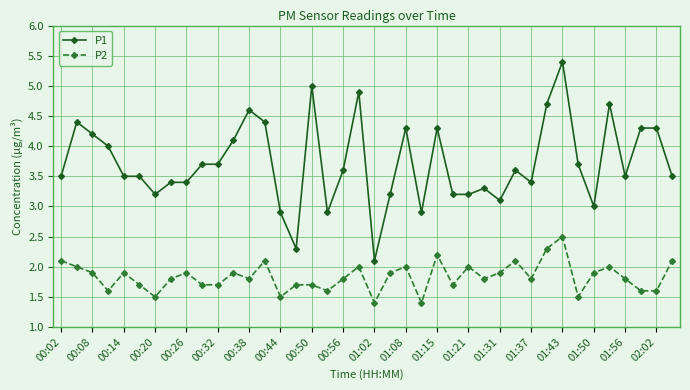

What is the value of the P2 point at the 27th from the left?

2.0